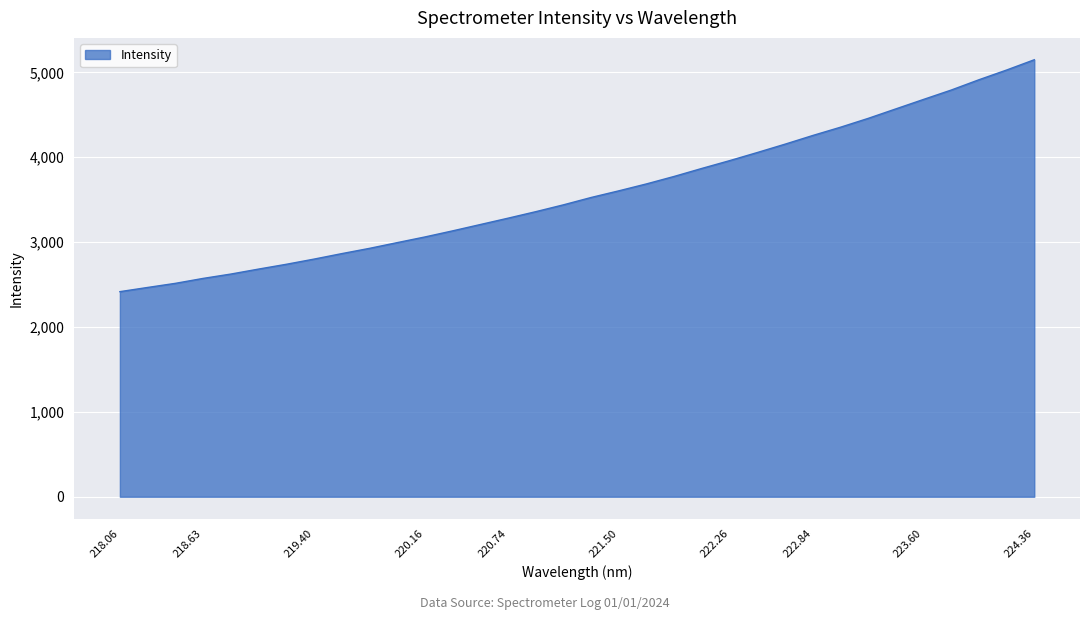

What is the difference between the maximum and minimum values?

2732.2